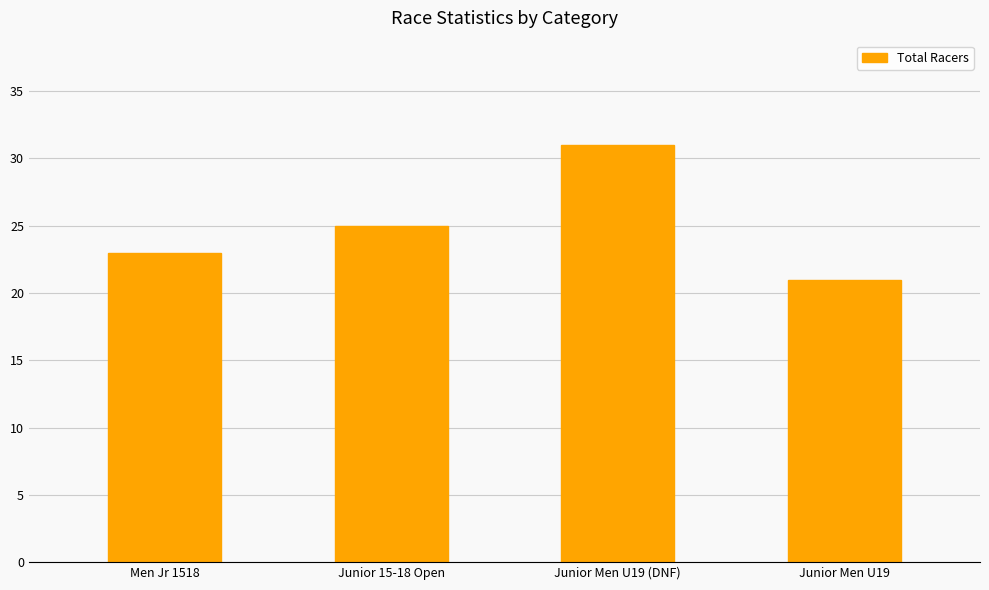

What is the difference between the maximum and minimum values?

10